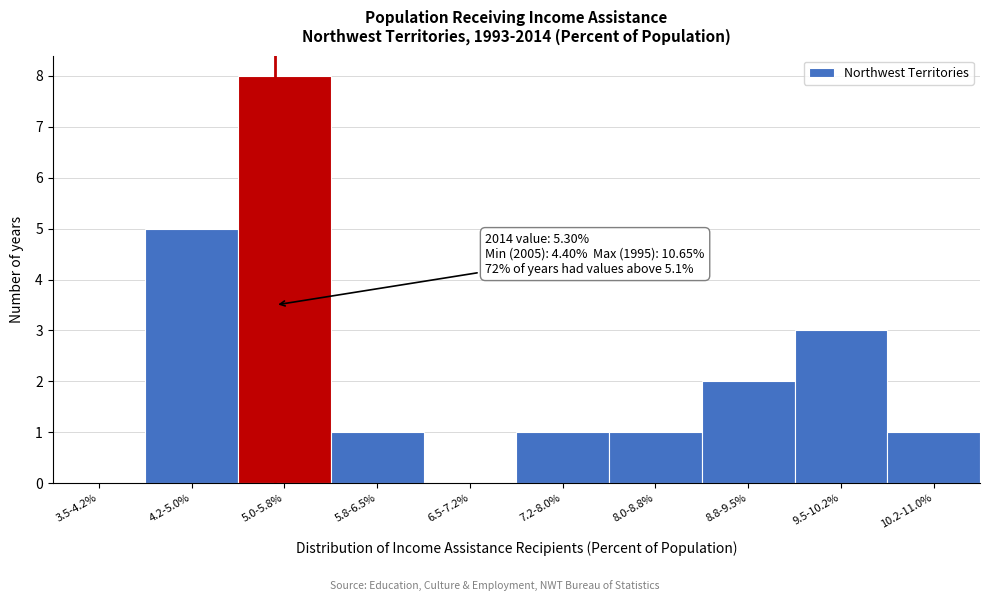

Reading right to left, transcribe all the data shown in this chart.

10.2-11.0%=1	9.5-10.2%=3	8.8-9.5%=2	8.0-8.8%=1	7.2-8.0%=1	6.5-7.2%=0	5.8-6.5%=1	5.0-5.8%=8	4.2-5.0%=5	3.5-4.2%=0